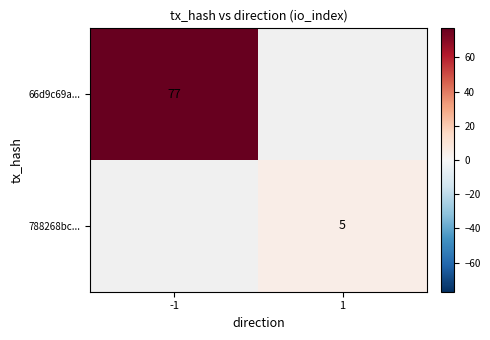

Which category has the highest value across all series?

-1